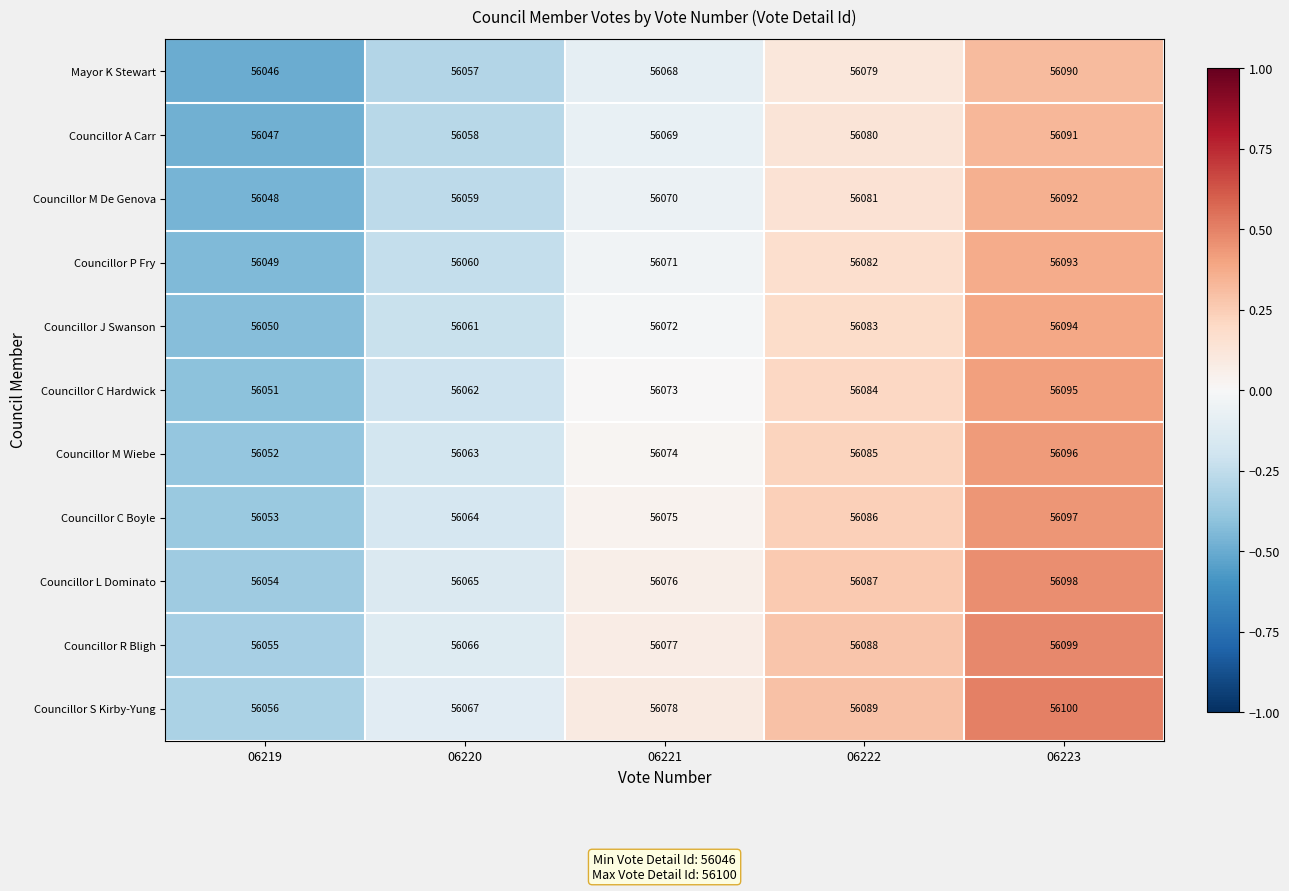

Rank the series at 06221 from lowest to highest value.

Mayor K Stewart, Councillor A Carr, Councillor M De Genova, Councillor P Fry, Councillor J Swanson, Councillor C Hardwick, Councillor M Wiebe, Councillor C Boyle, Councillor L Dominato, Councillor R Bligh, Councillor S Kirby-Yung